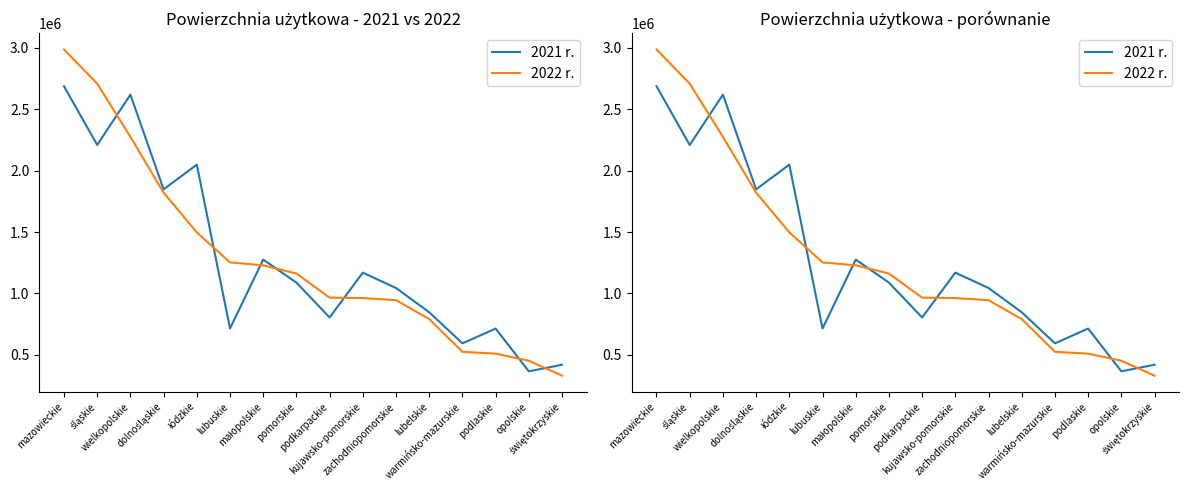

What value does the 2022 r. series have at małopolskie?

1228733